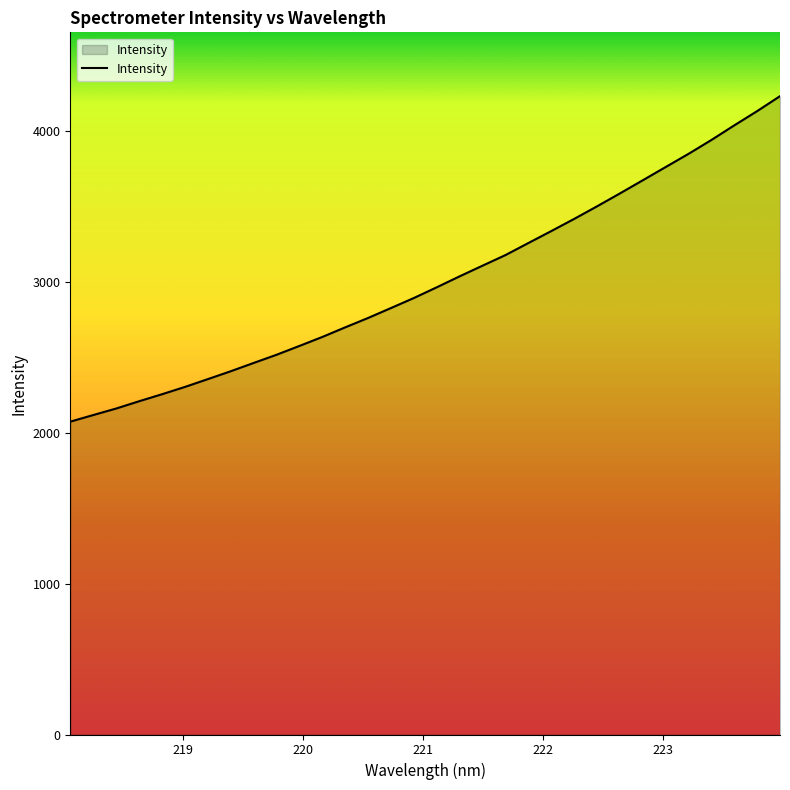

What is the minimum value shown in the chart?

2075.2